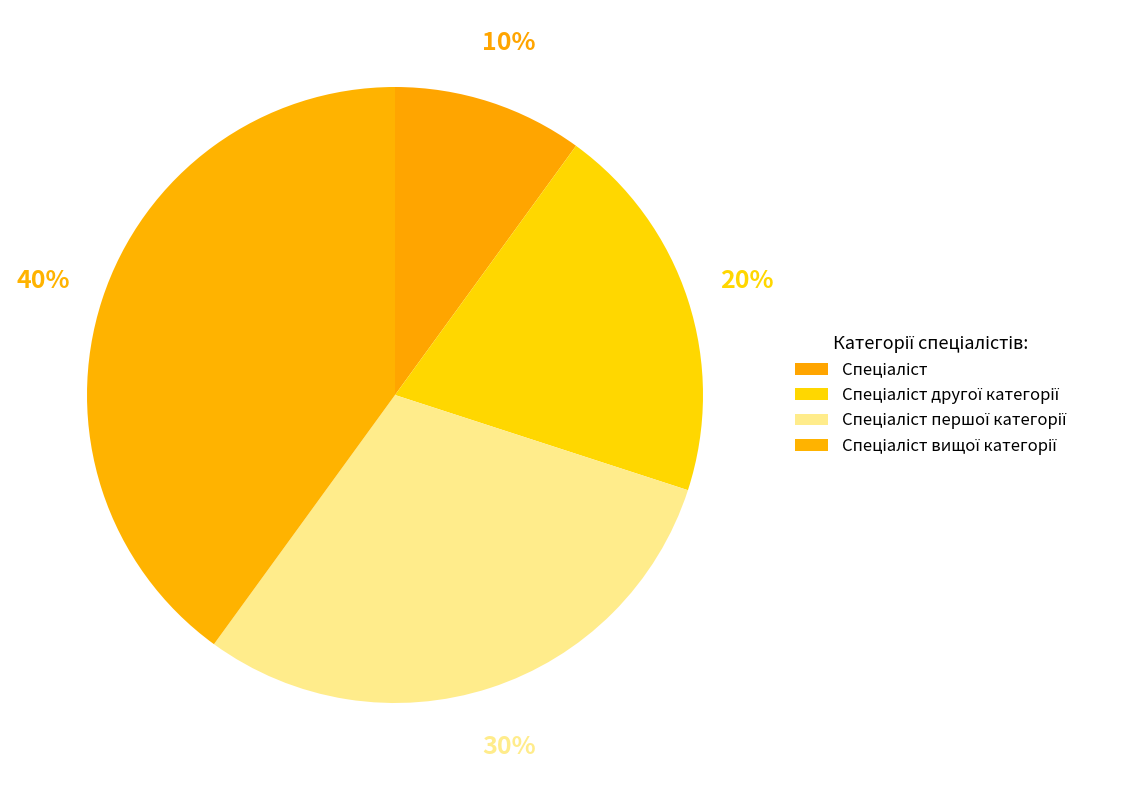

Combined, do Спеціаліст другої категорії and Спеціаліст вищої категорії account for over 50%?

Yes